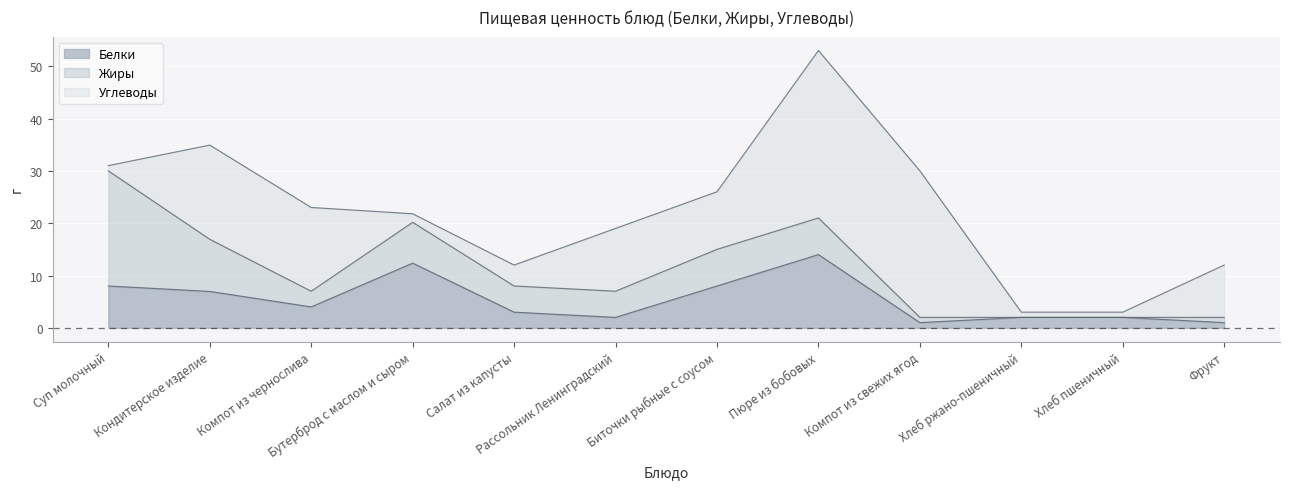

What position from the right is Биточки рыбные с соусом?

6